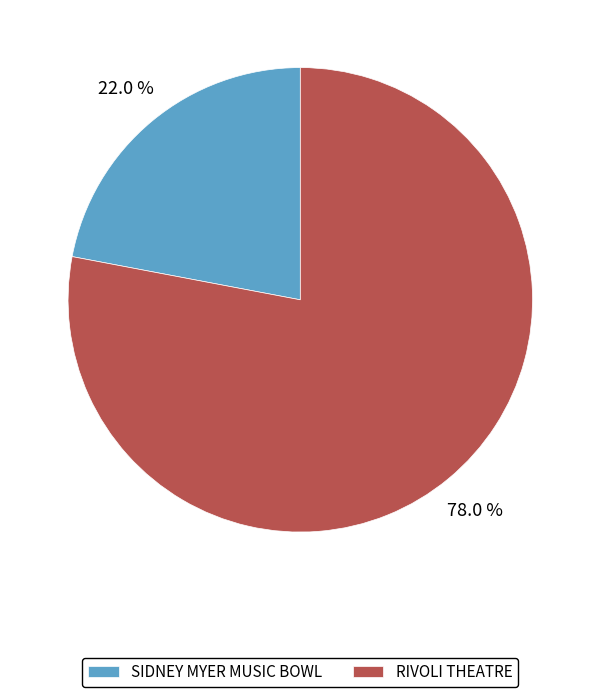

To the nearest percent, what portion does RIVOLI THEATRE represent?

78%